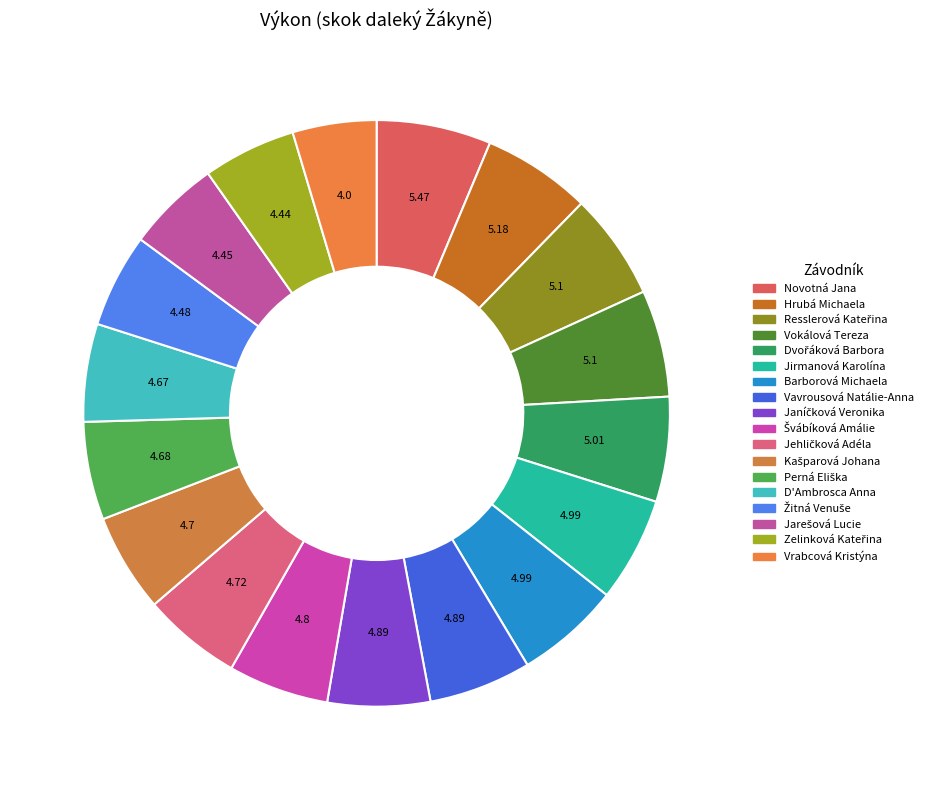

Rank the categories by value from lowest to highest.

Vrabcová Kristýna, Zelinková Kateřina, Jarešová Lucie, Žitná Venuše, D'Ambrosca Anna, Perná Eliška, Kašparová Johana, Jehličková Adéla, Švábíková Amálie, Vavrousová Natálie-Anna, Janíčková Veronika, Jirmanová Karolína, Barborová Michaela, Dvořáková Barbora, Resslerová Kateřina, Vokálová Tereza, Hrubá Michaela, Novotná Jana